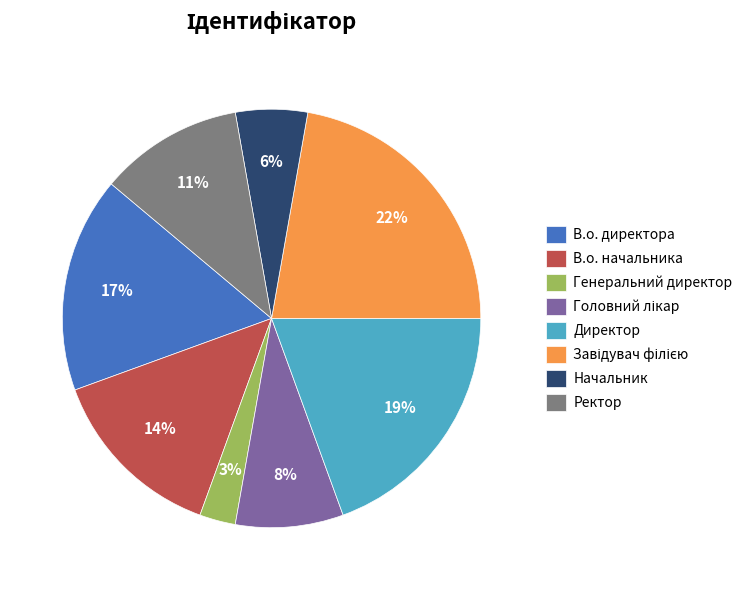

To the nearest percent, what is the average slice percentage?

12%